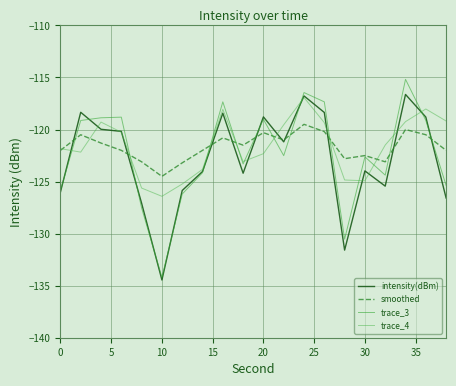

What is the sum of all trace_4 values?

-2431.6